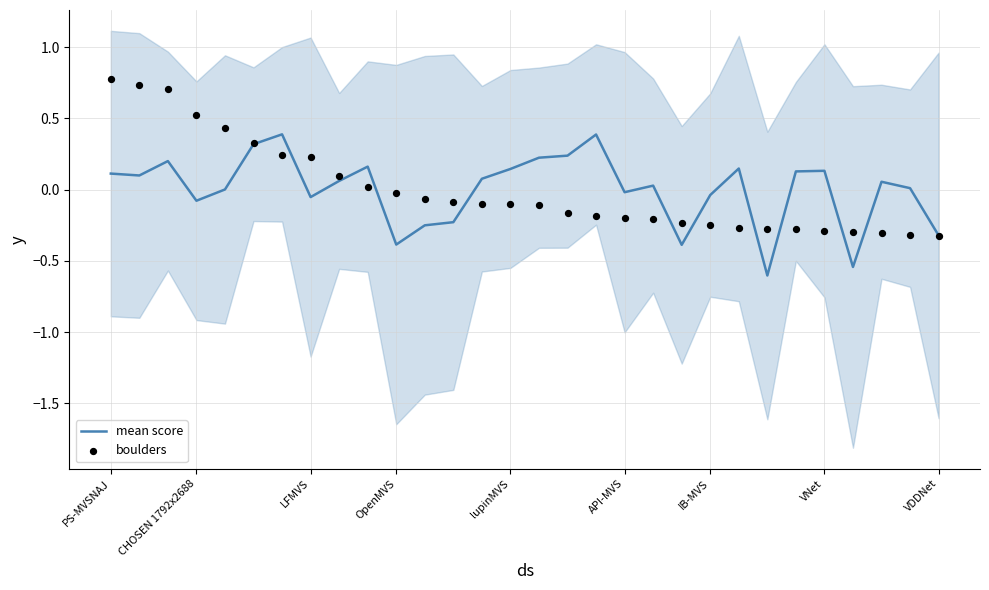

What is the total value across all series at 20?

-0.6